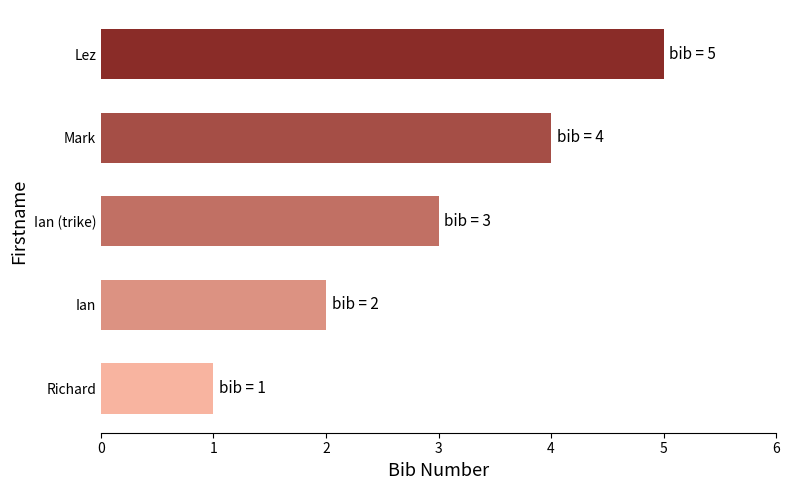

Between Richard and Ian, which is larger?

Ian